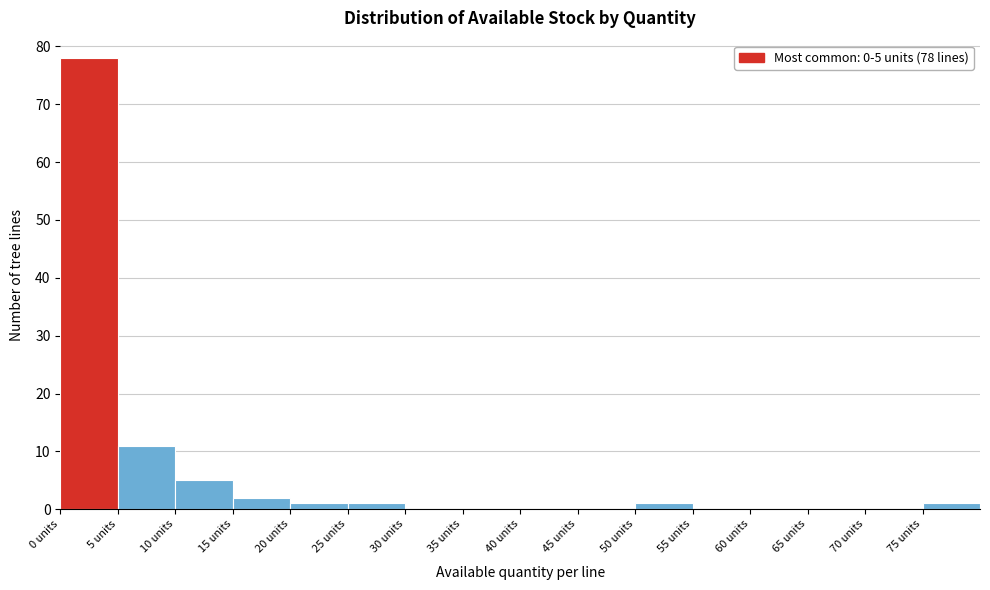

Which range on the x-axis has the tallest bar?

0 to 5